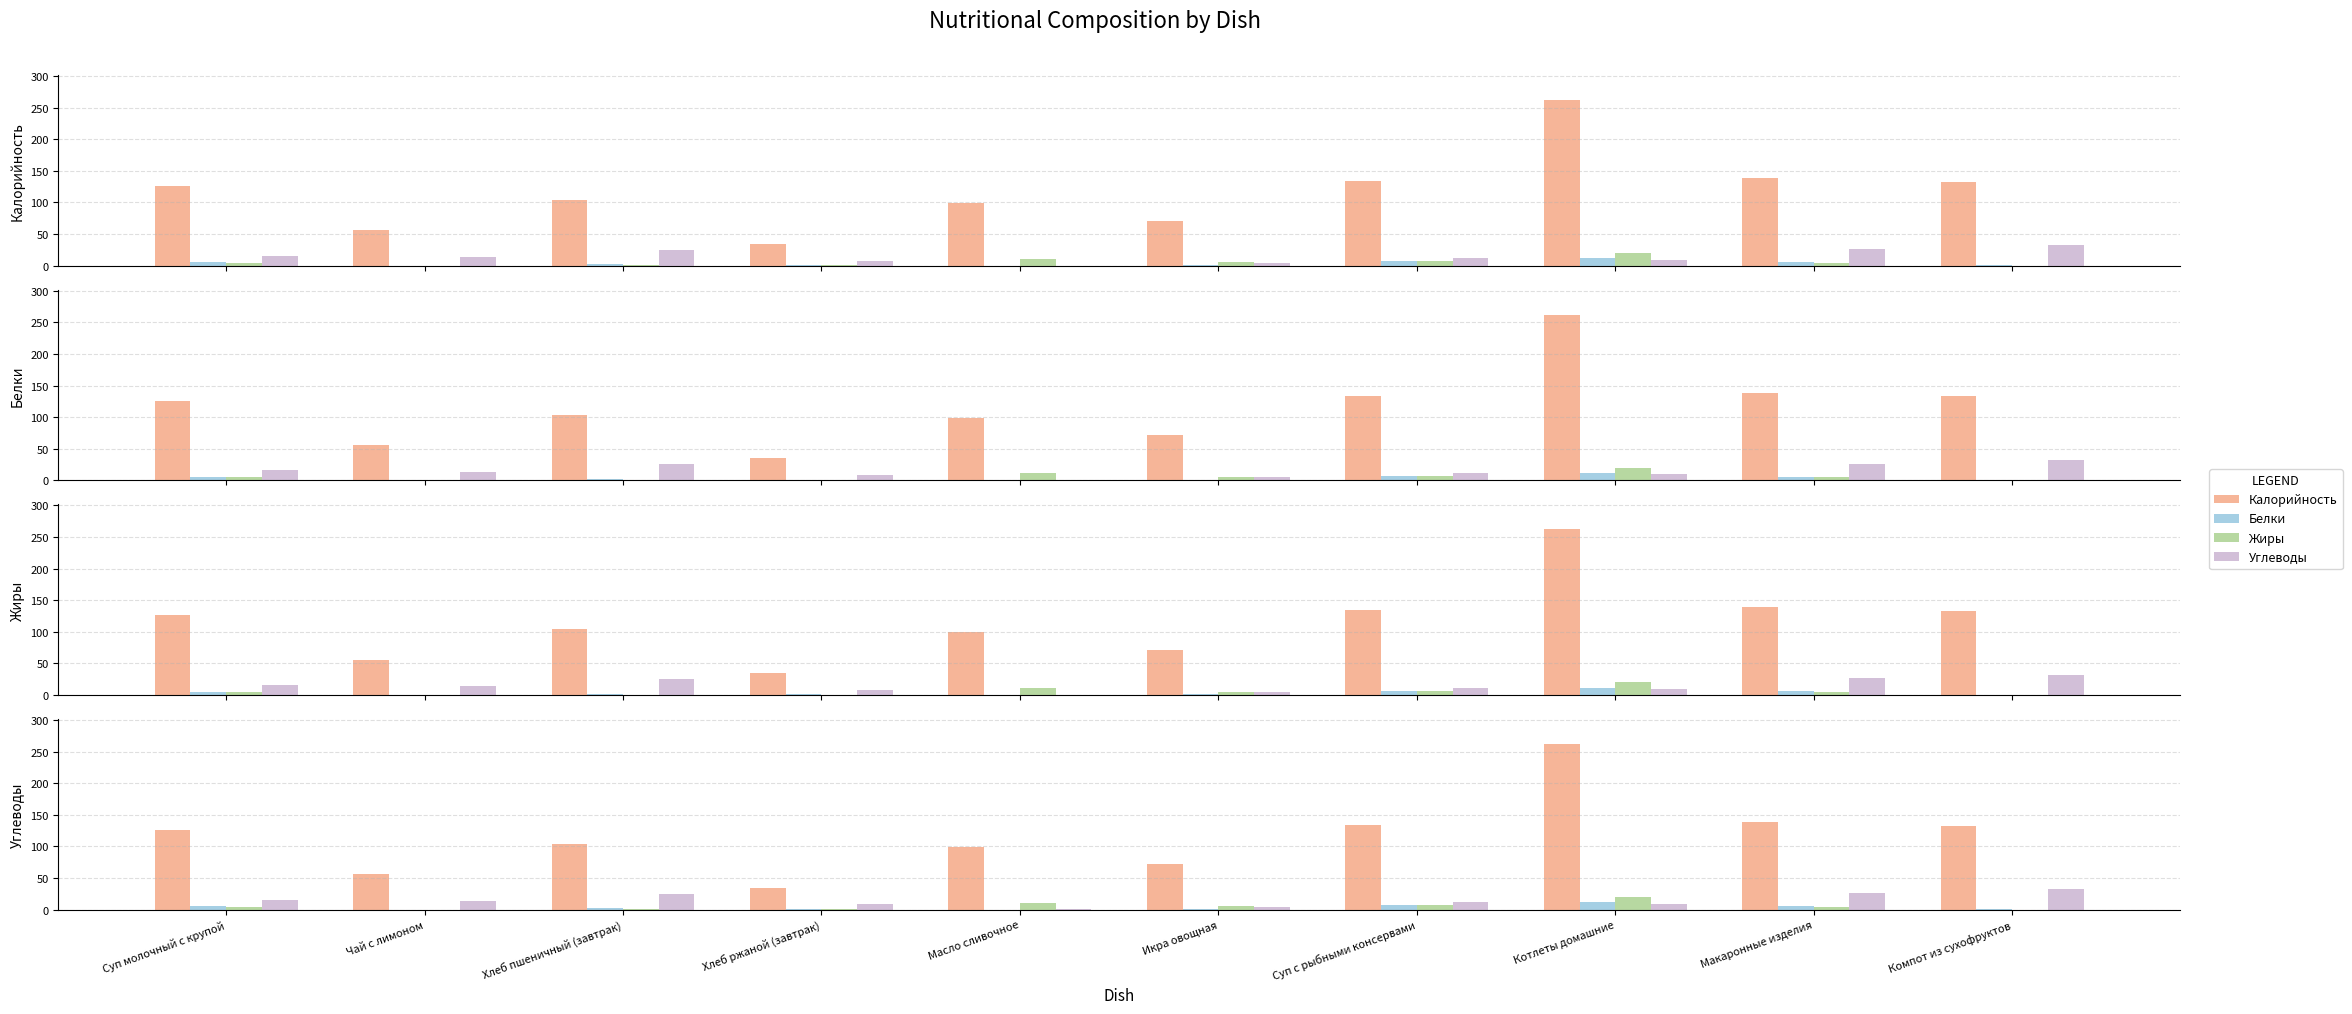

What is the sum of the Жиры values at Суп с рыбными консервами and Суп молочный с крупой?

11.4